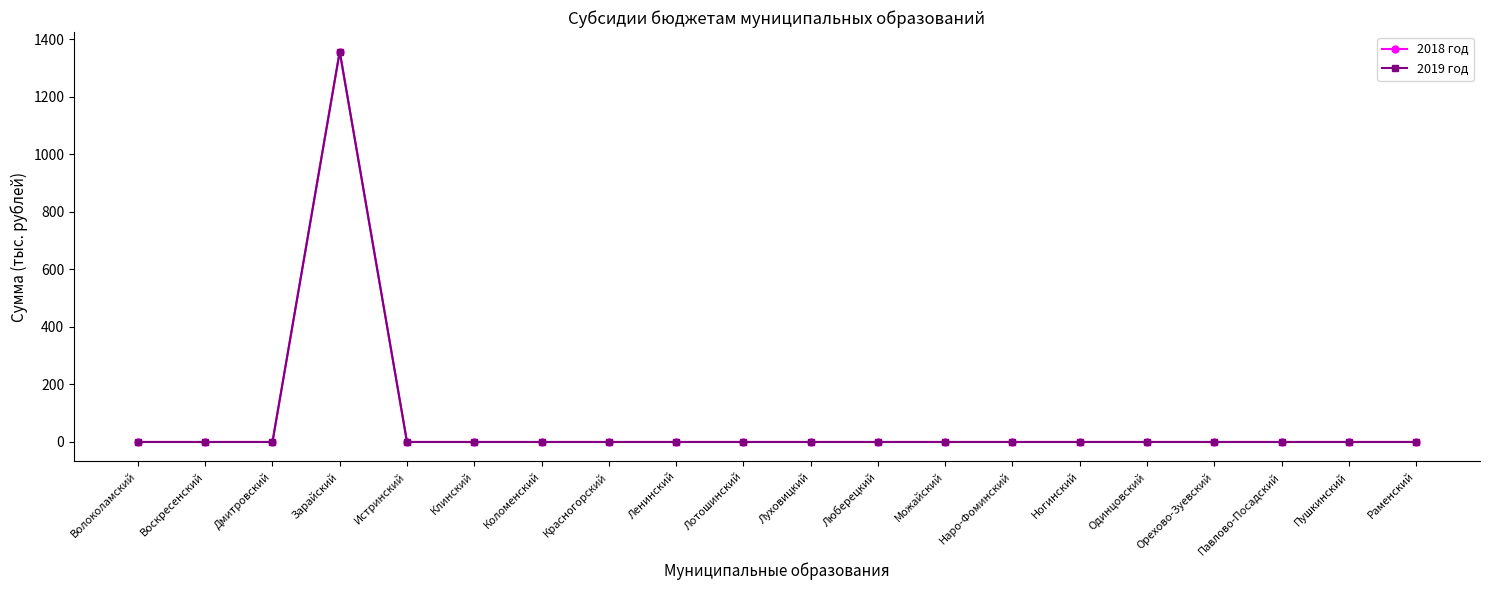

Where is the first local maximum for 2019 год?

Зарайский